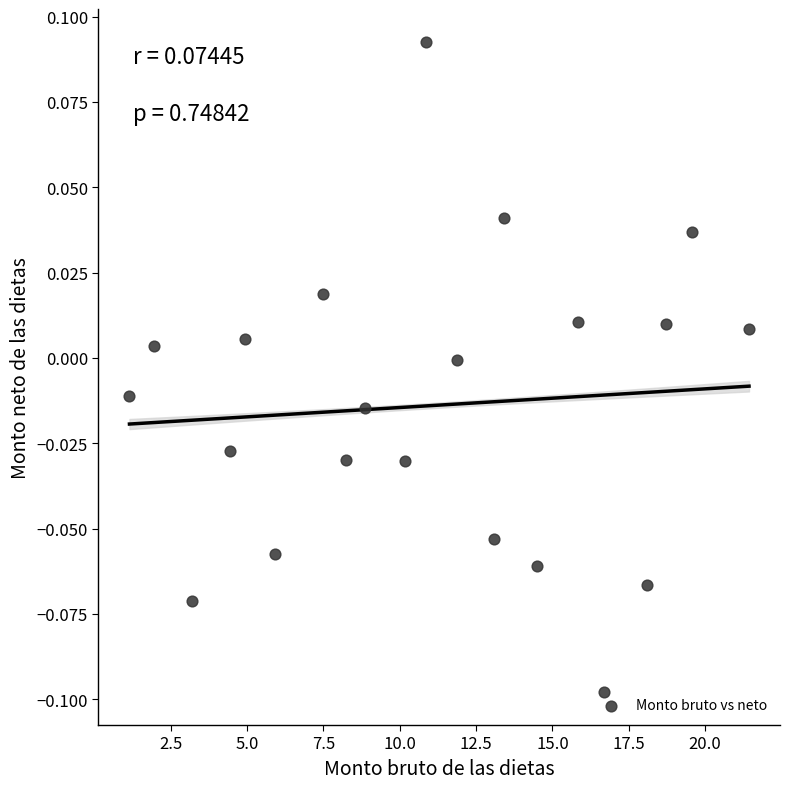

What is the range of X values (max minus min)?

20.3